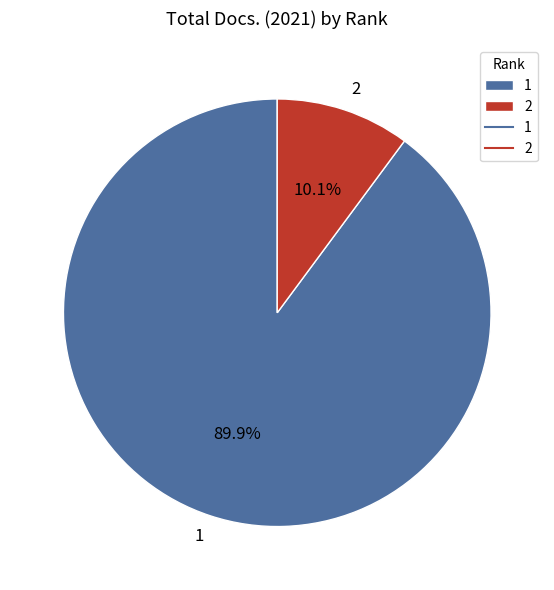

How many slices are in this pie chart?

2